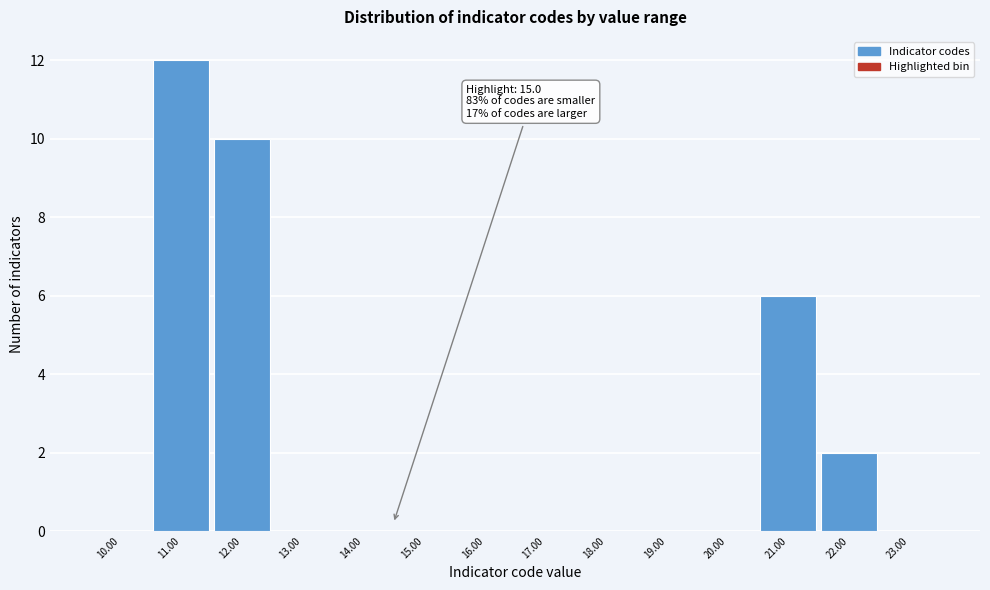

Reading left to right, list all the values displayed in this chart.

10.00=0	11.00=12	12.00=10	13.00=0	14.00=0	15.00=0	16.00=0	17.00=0	18.00=0	19.00=0	20.00=0	21.00=6	22.00=2	23.00=0